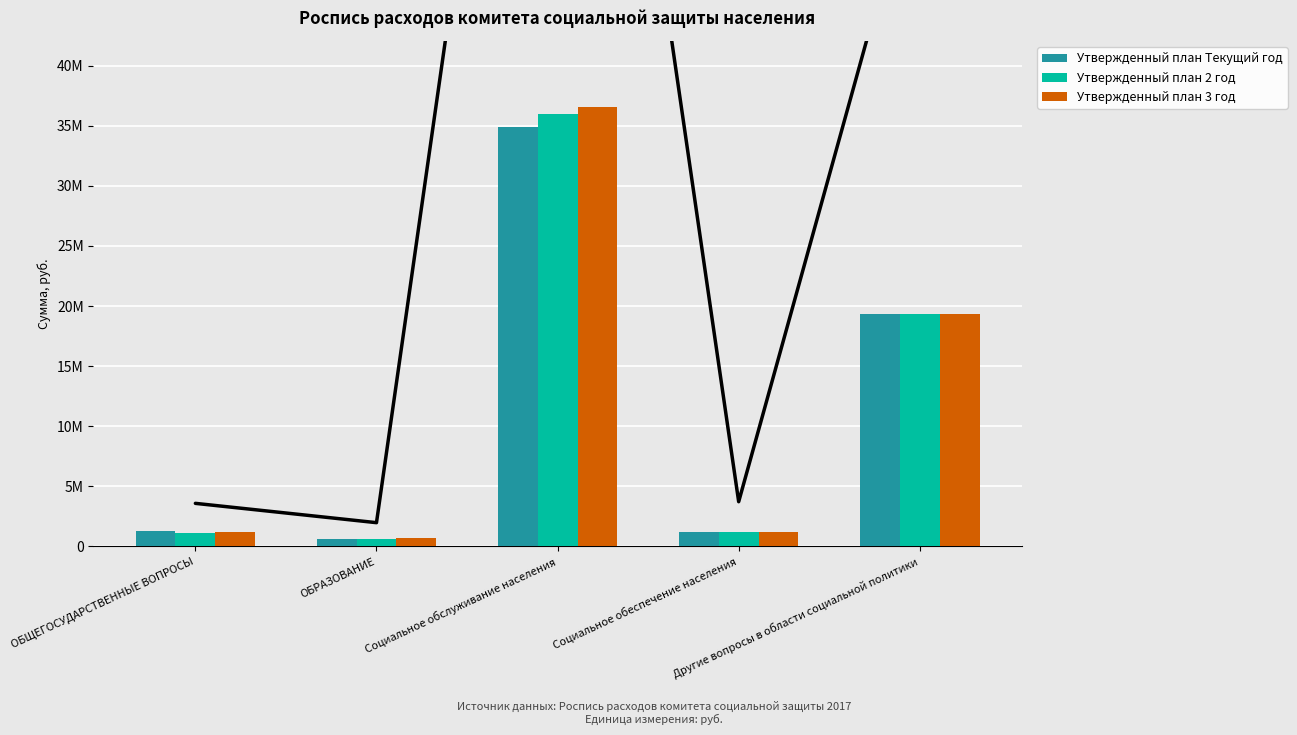

Does the chart contain stacked bars?

No